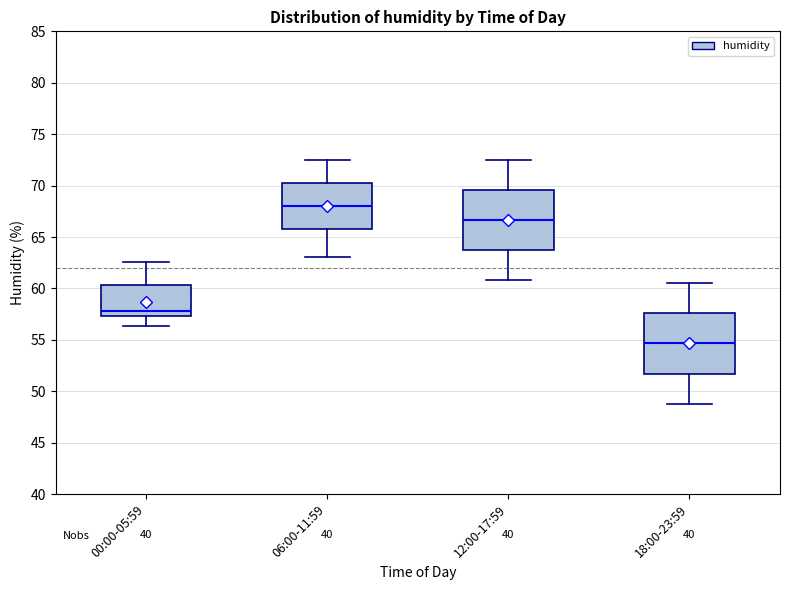

Which box has the lowest median line?

18:00-23:59